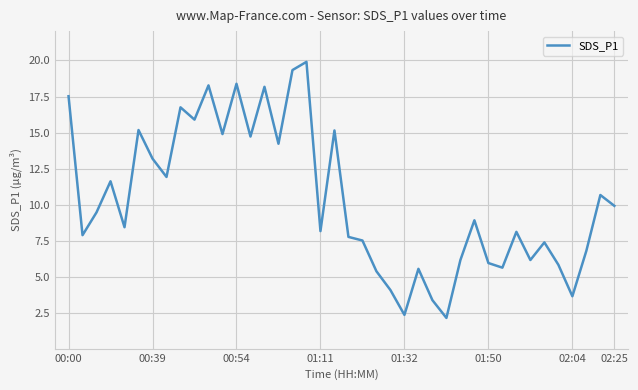

What is the difference between the maximum and minimum values?

17.7